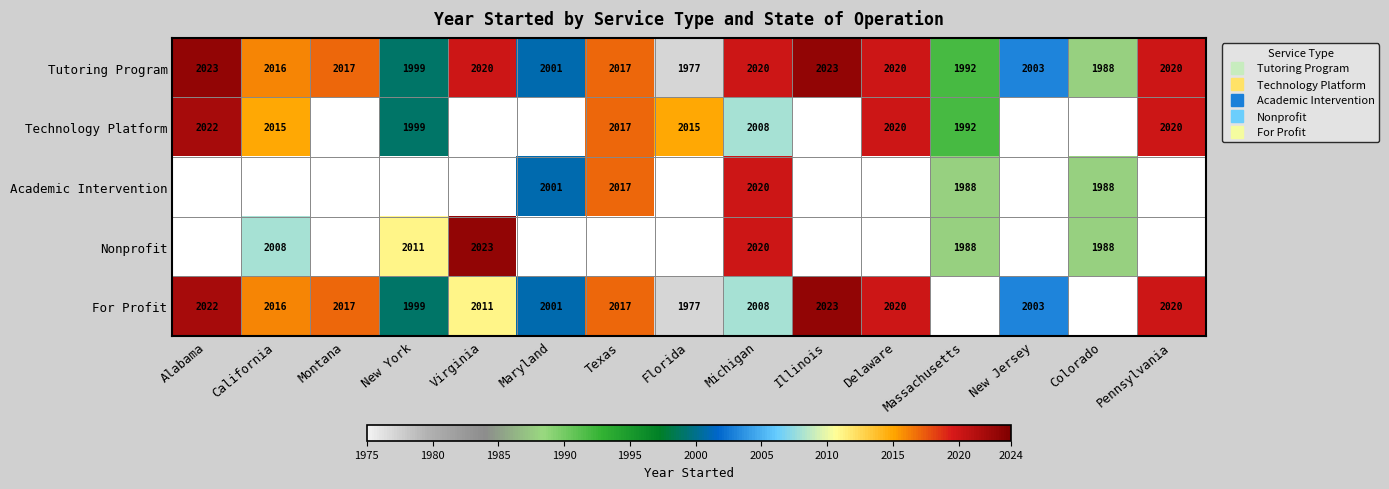

True or false: Tutoring Program has a value of 1163.5 at Delaware.

False